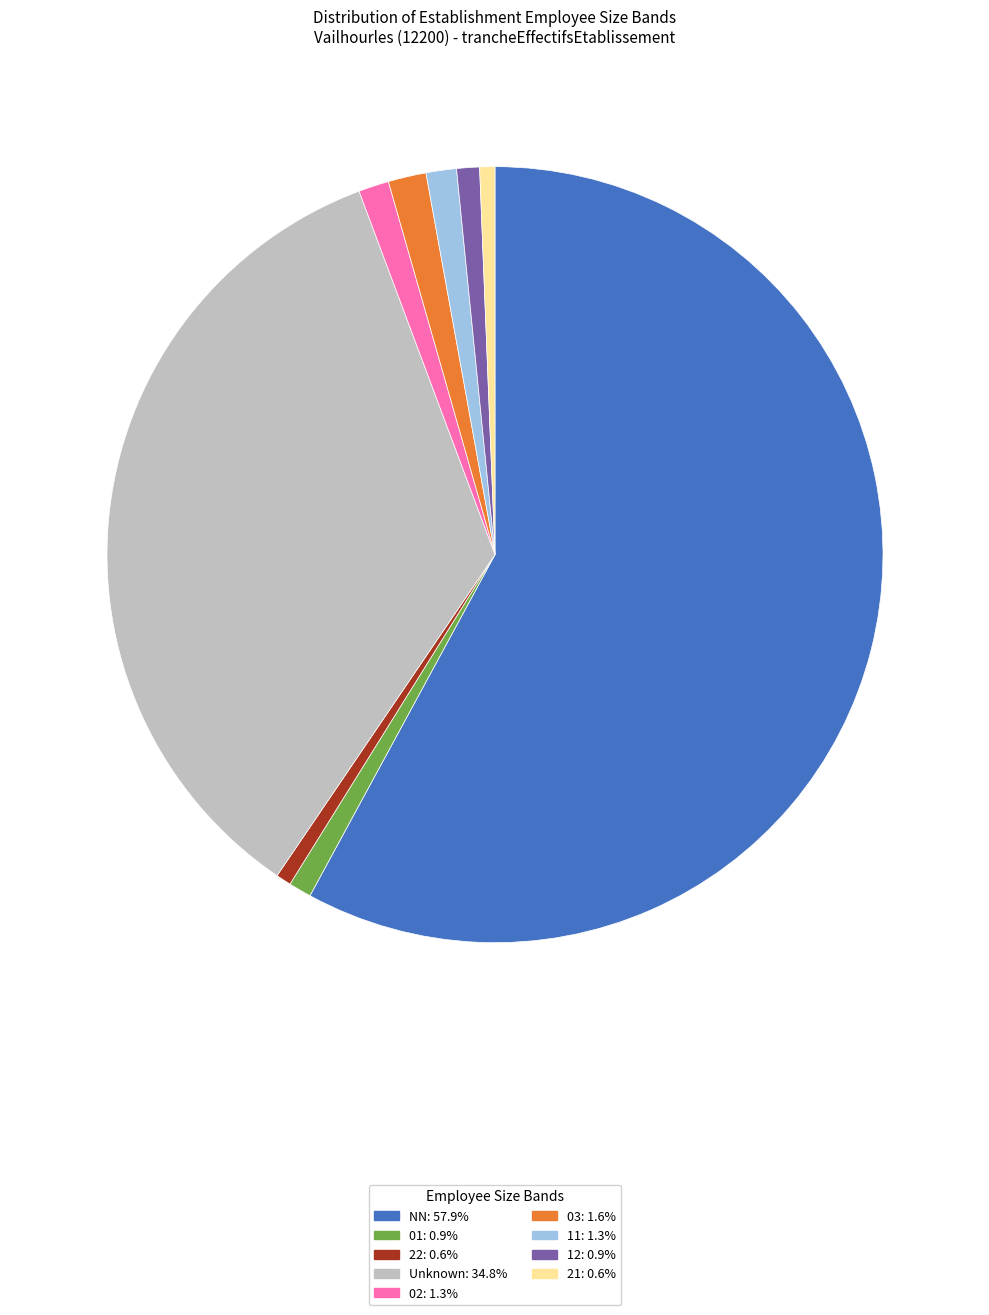

Does any single category account for the majority?

Yes